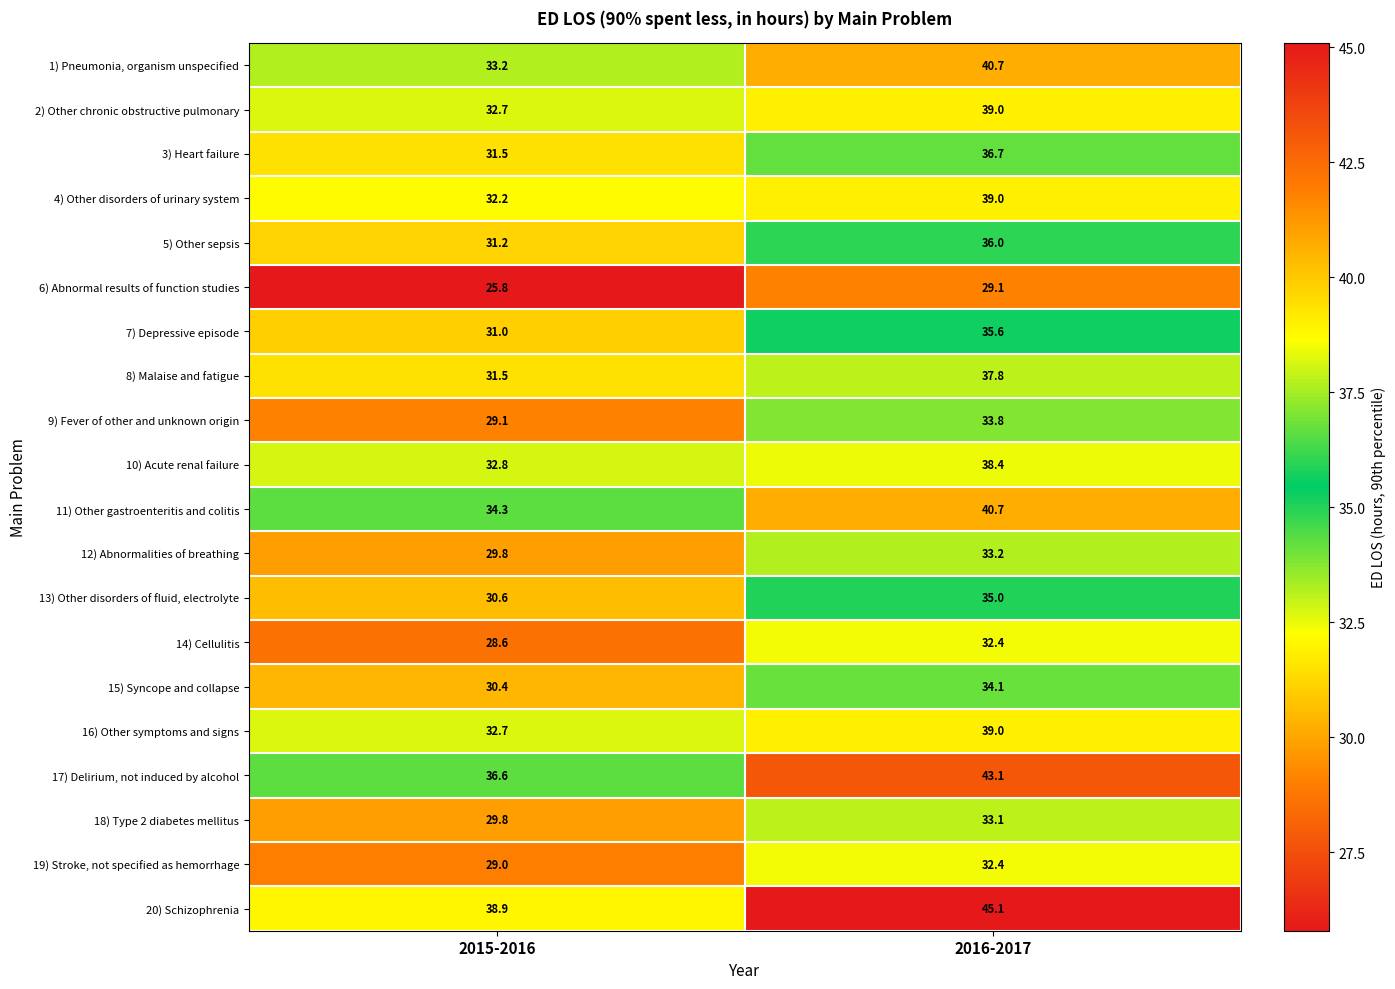

Which series has the widest spread of values?

1) Pneumonia, organism unspecified